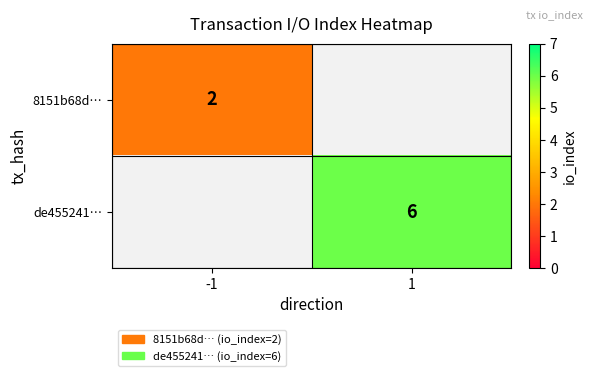

Is it true that 8151b68d… equals 2 at -1?

True